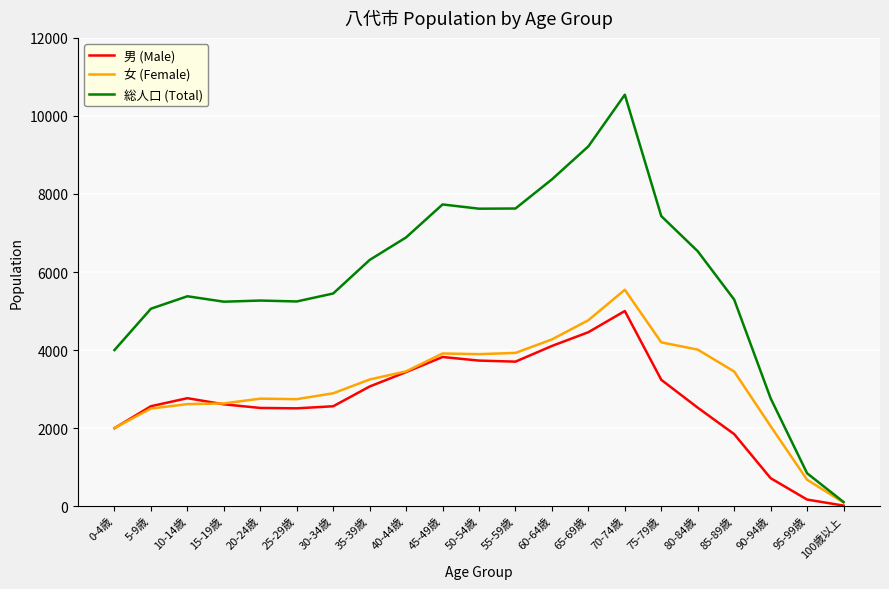

At 90-94歳, list the series in order from largest to smallest.

総人口 (Total), 女 (Female), 男 (Male)